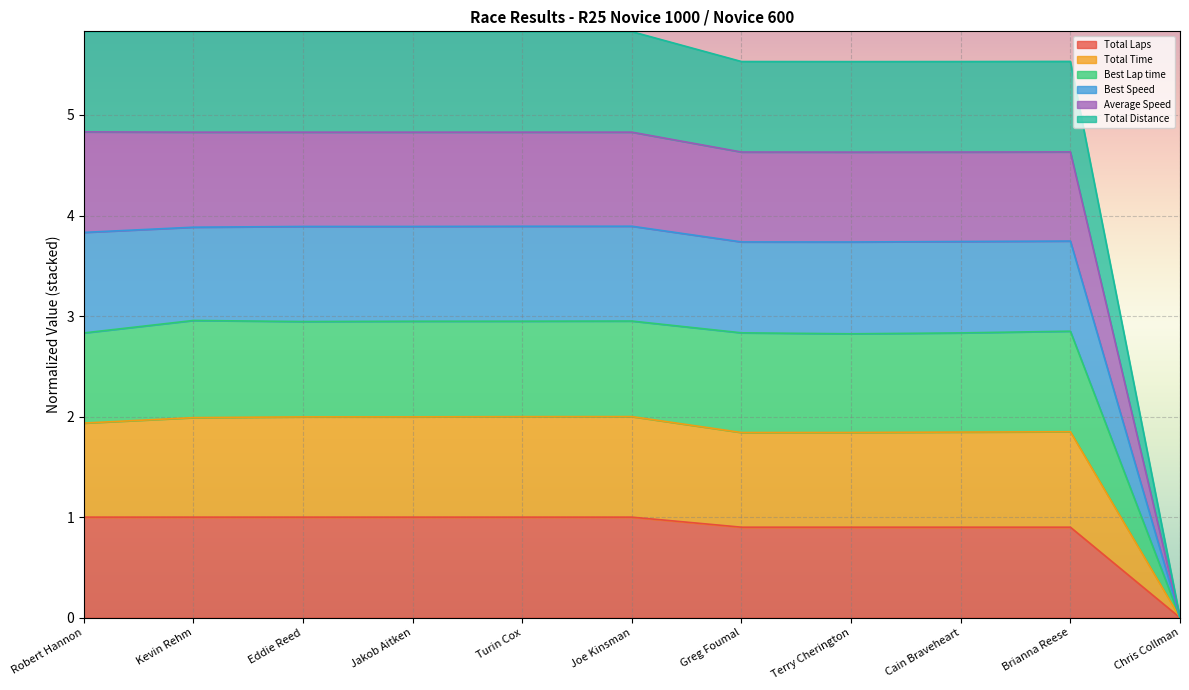

What is the sum of all Total Laps values?

9.6